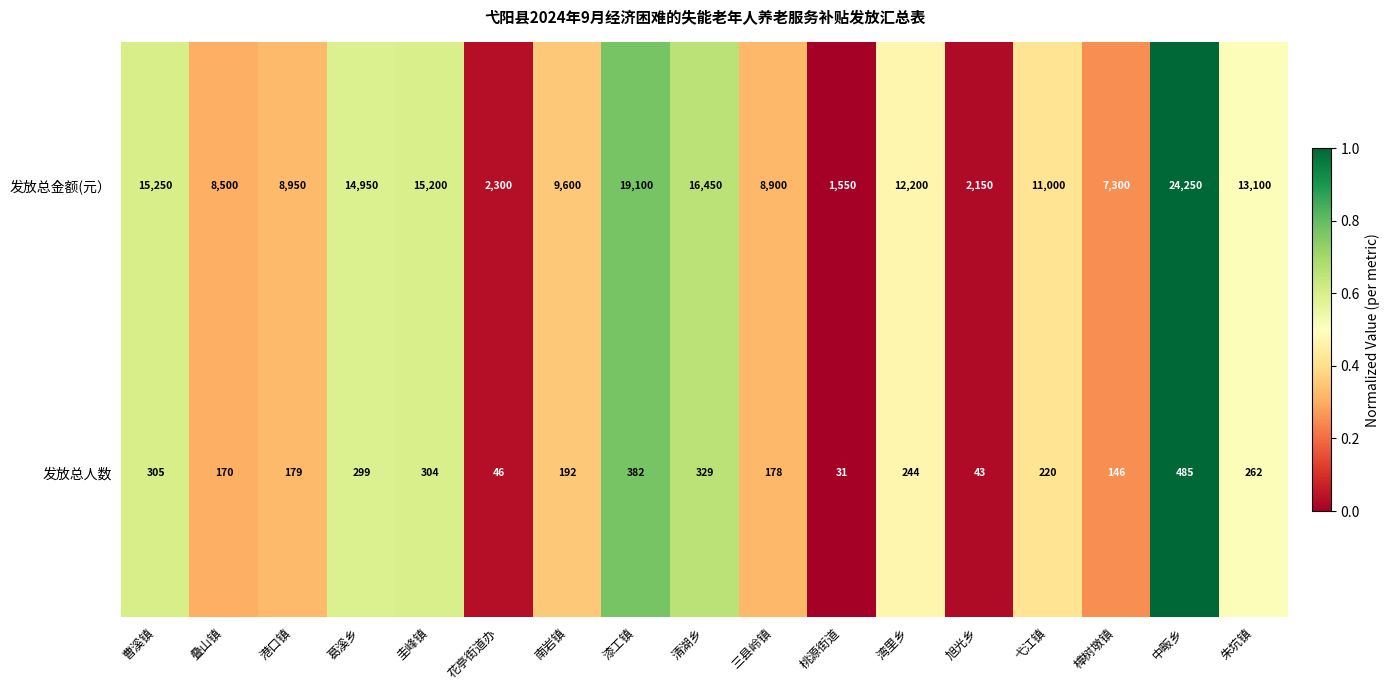

Which series has the largest total across all categories?

发放总金额(元）